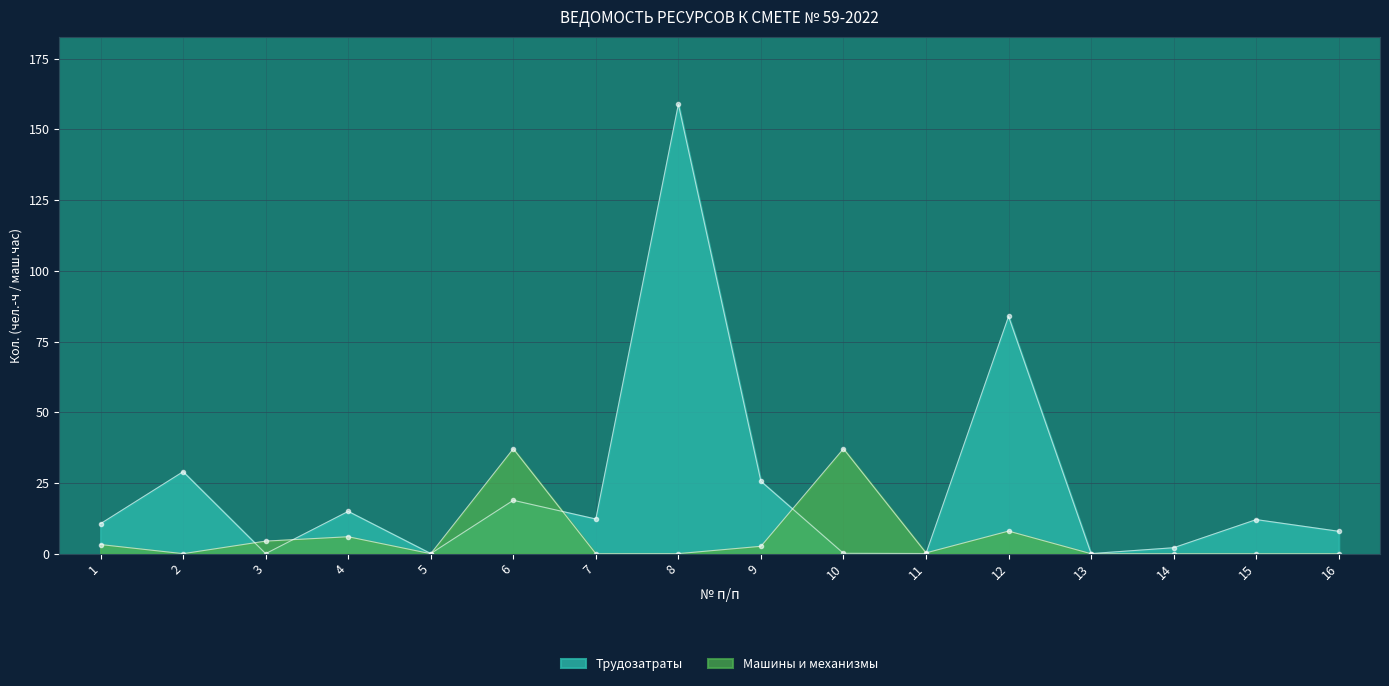

What is the highest value of the Трудозатраты series?

158.9